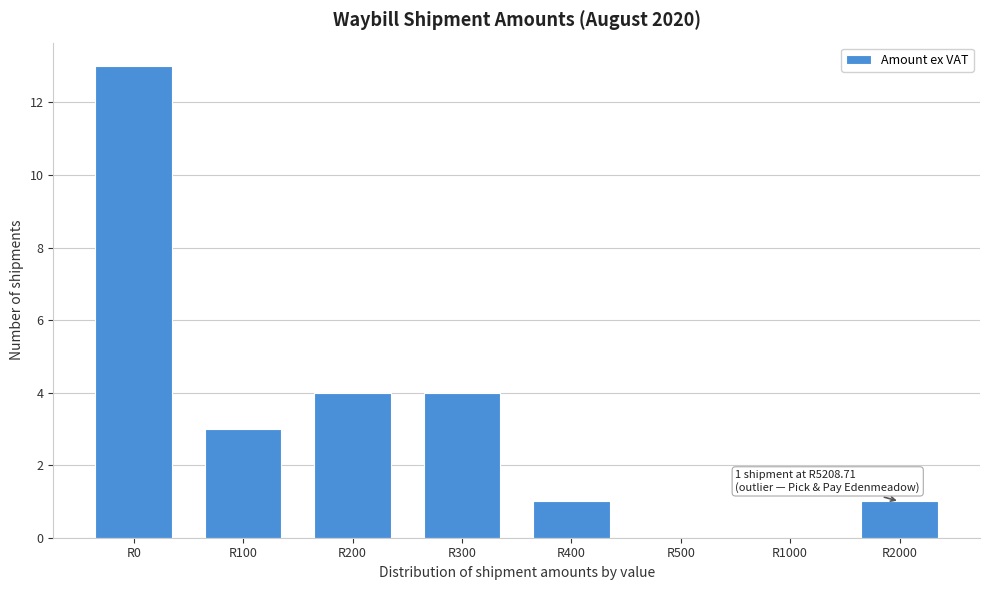

Reading left to right, transcribe all the data shown in this chart.

R0=13	R100=3	R200=4	R300=4	R400=1	R500=0	R1000=0	R2000=1